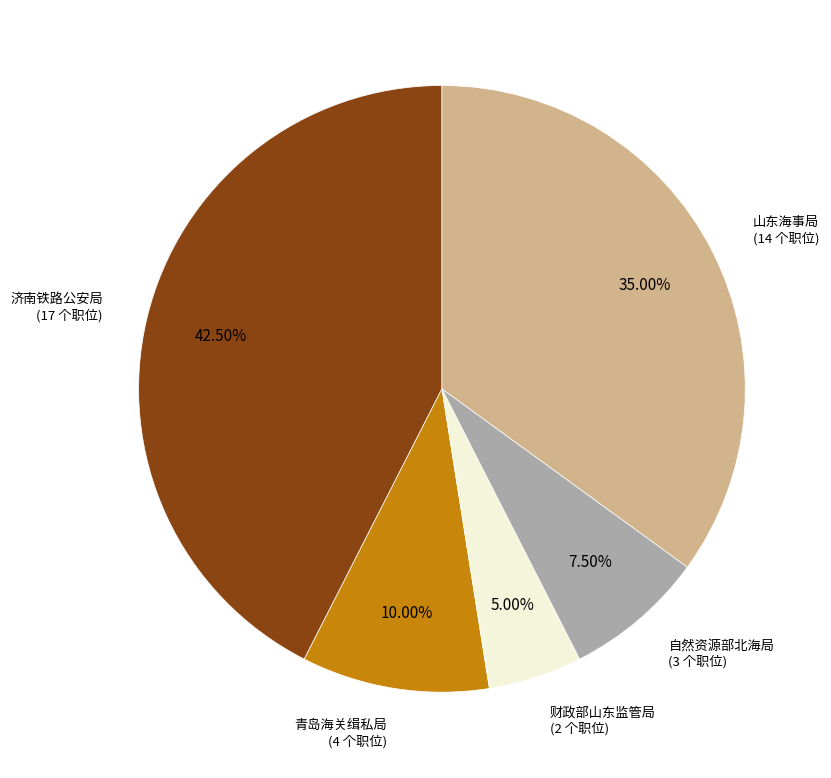

True or false: 财政部山东监管局 accounts for 12% of the total.

False